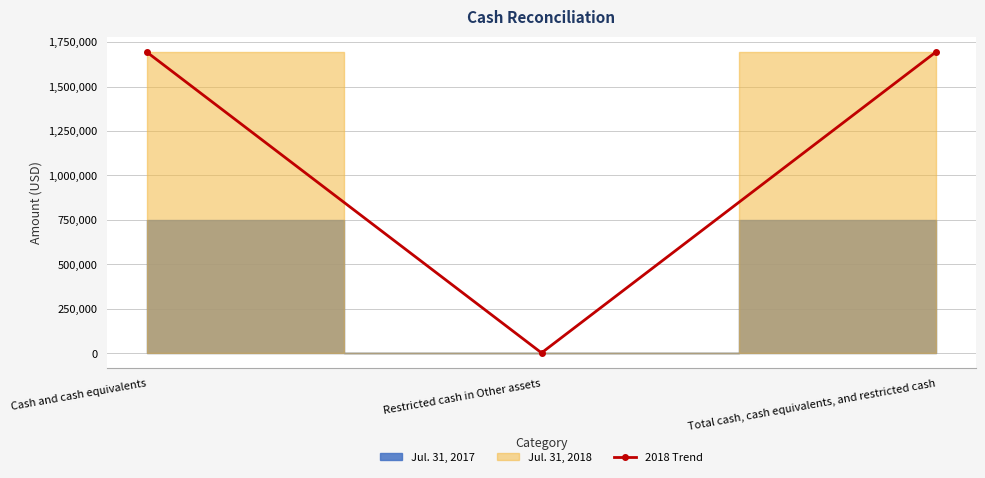

What is the approximate value at Total cash, cash equivalents, and restricted cash?

1695818